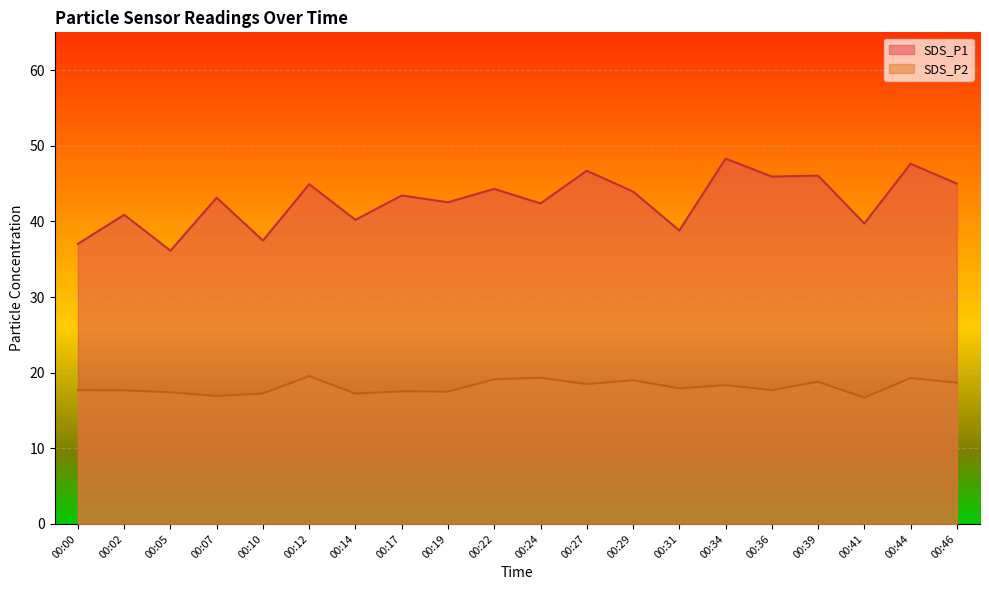

Where is SDS_P2 nearest to the value 18?

00:31